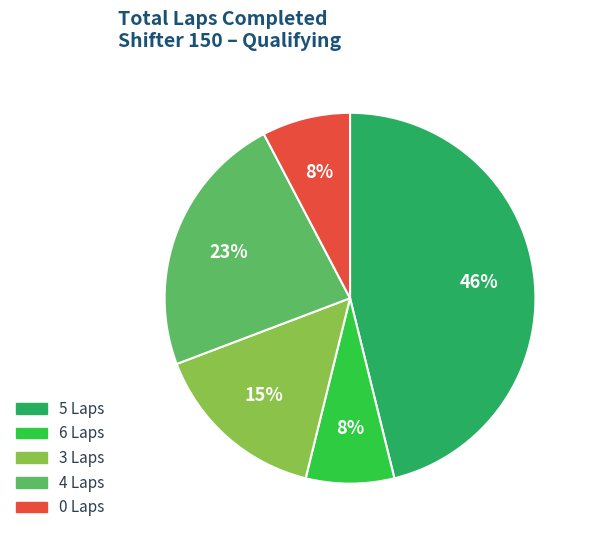

Is there any slice that represents more than half of the pie?

No